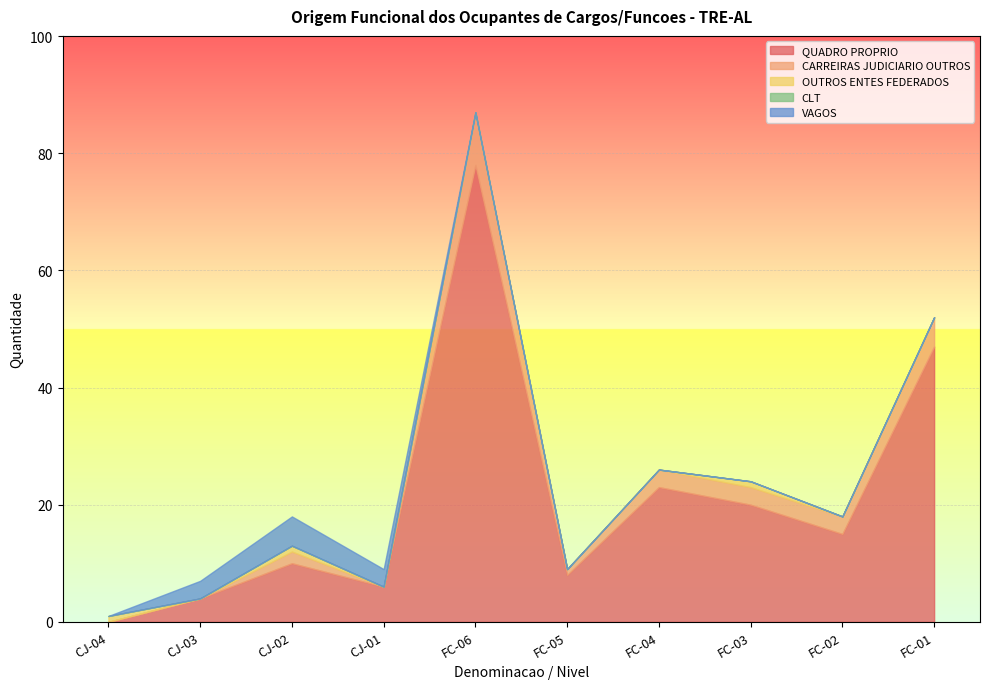

How many values in QUADRO PROPRIO are above zero?

9